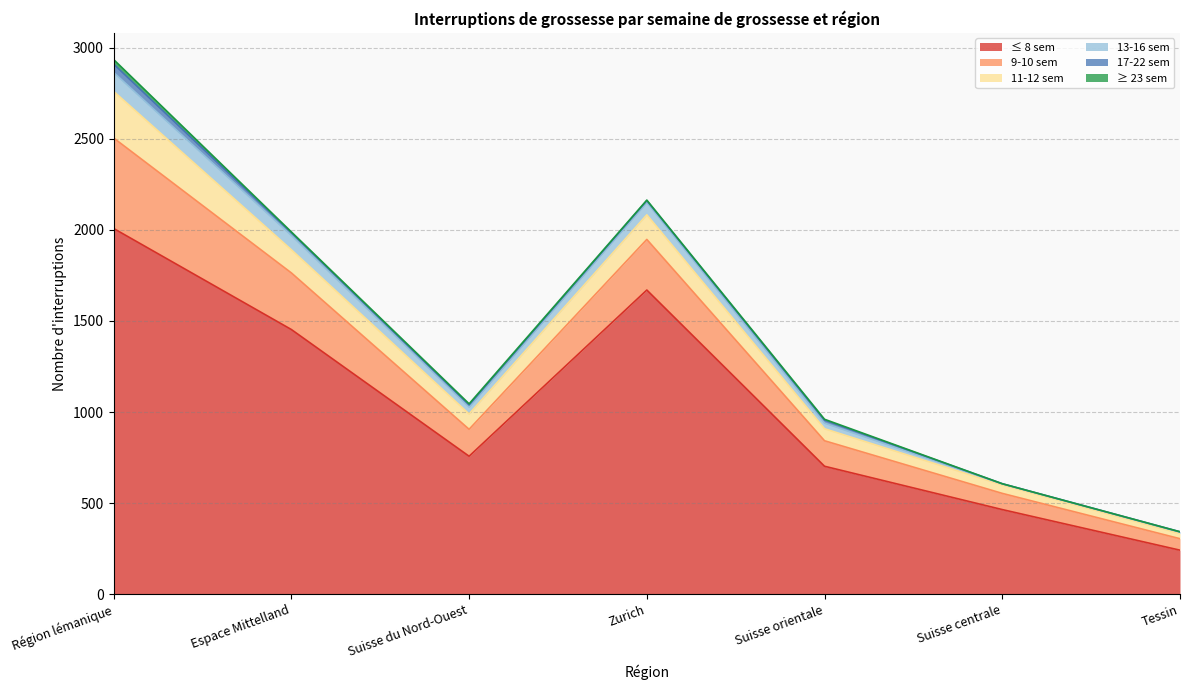

True or false: ≤ 8 sem and 13-16 sem cross at least once.

False